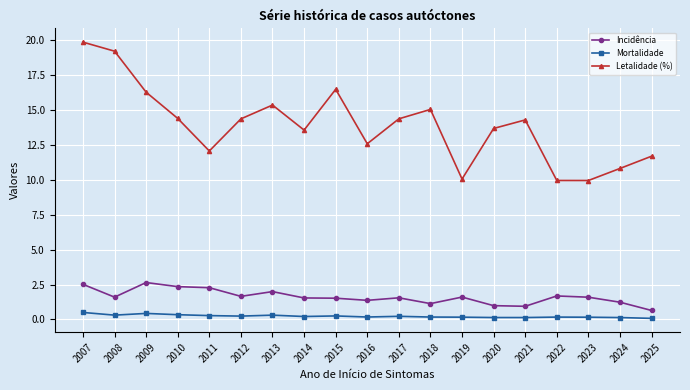

Rank the series at 2017 from highest to lowest value.

Letalidade (%), Incidência, Mortalidade